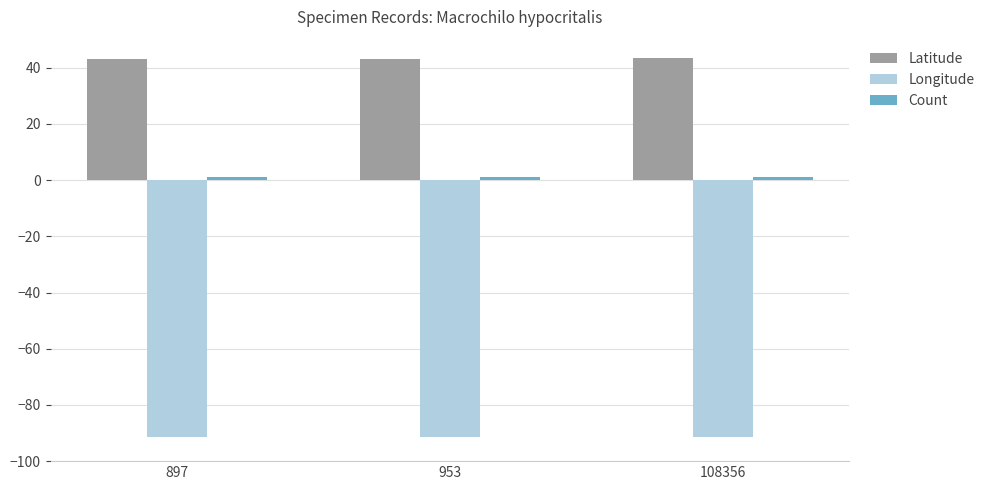

What is the greatest value displayed?

43.4